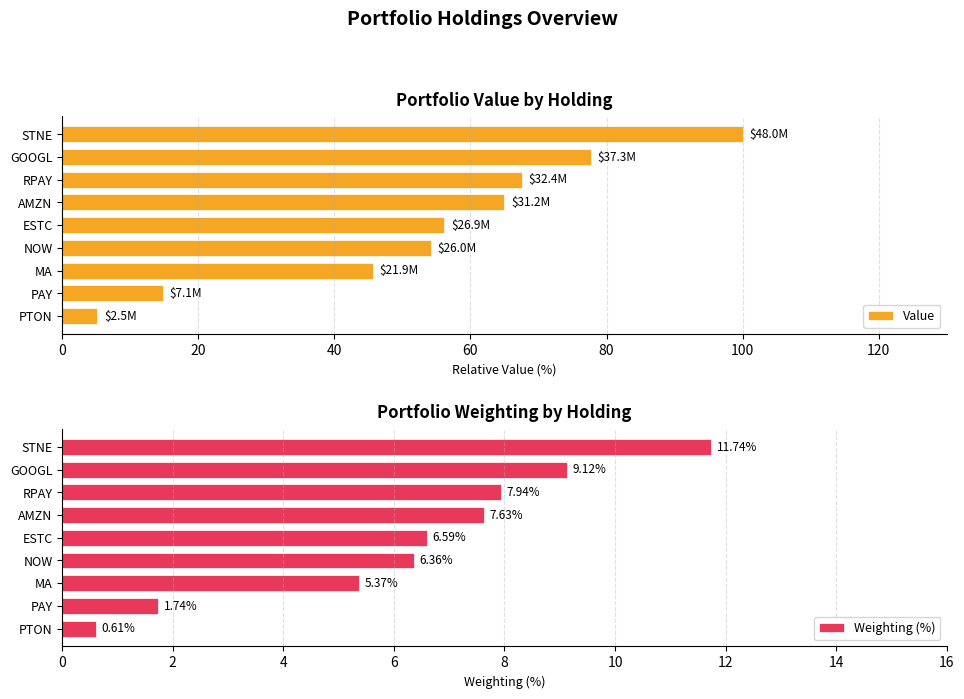

Reading left to right, what are all the values shown in this chart?

Value: 100.0	77.7	67.6	65.0	56.1	54.2	45.7	14.8	5.2
Weighting (%): 11.7	9.1	7.9	7.6	6.6	6.4	5.4	1.7	0.6